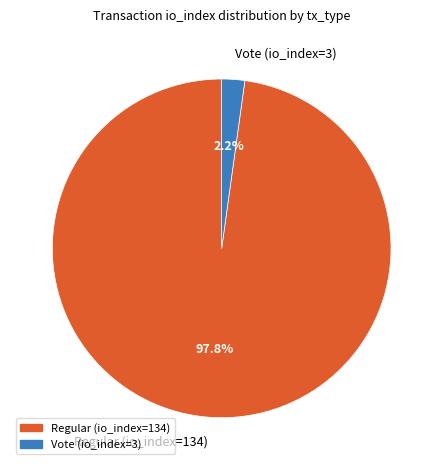

Is the sum of Vote (io_index=3) and Regular (io_index=134) greater than half?

Yes